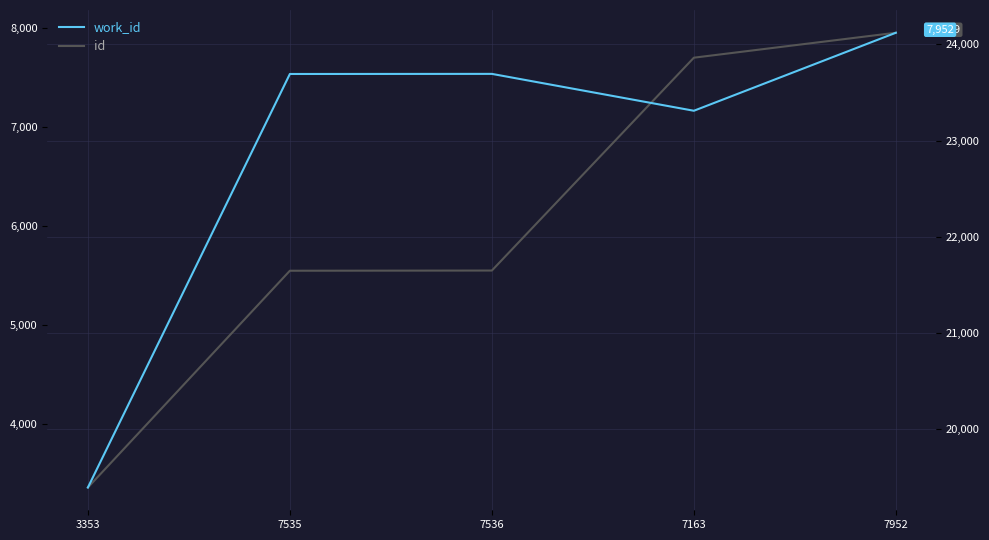

Which category has the lowest value in the work_id series?

3353